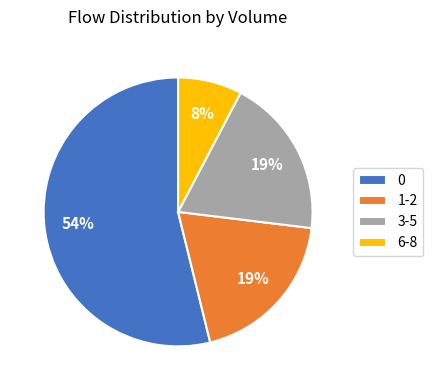

To the nearest percent, what is the difference between the largest and smallest slice percentages?

46%